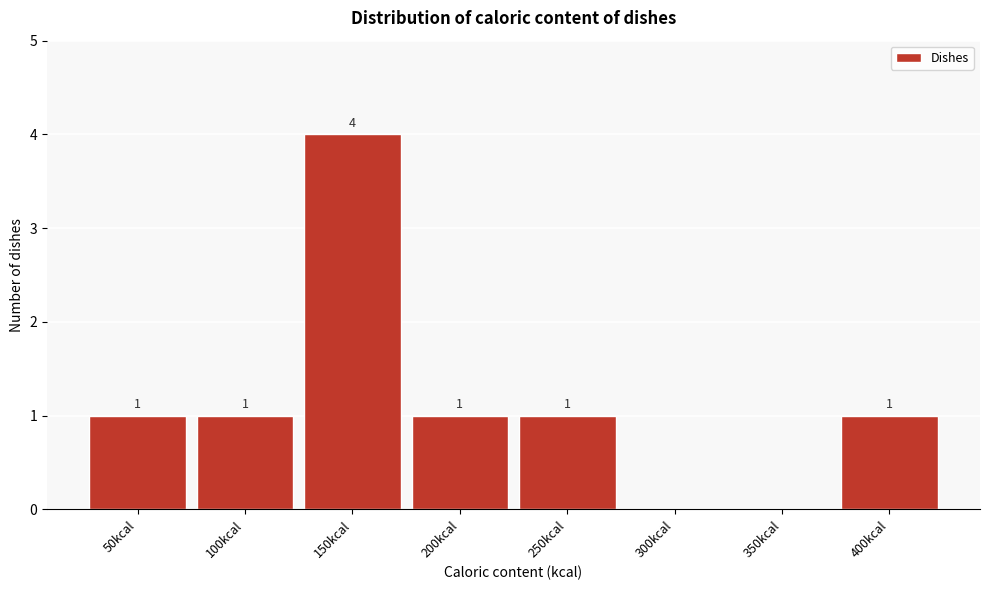

Reading right to left, what are all the values shown in this chart?

400kcal=1	350kcal=0	300kcal=0	250kcal=1	200kcal=1	150kcal=4	100kcal=1	50kcal=1